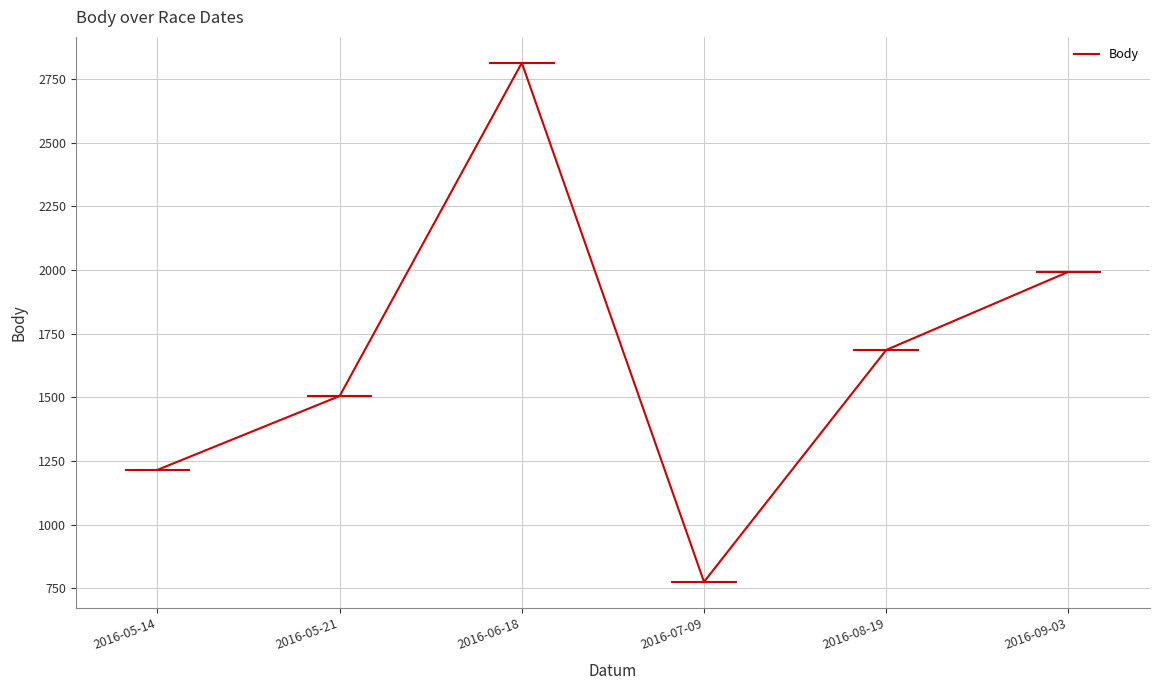

List the labels in order of value, largest first.

2016-06-18, 2016-09-03, 2016-08-19, 2016-05-21, 2016-05-14, 2016-07-09